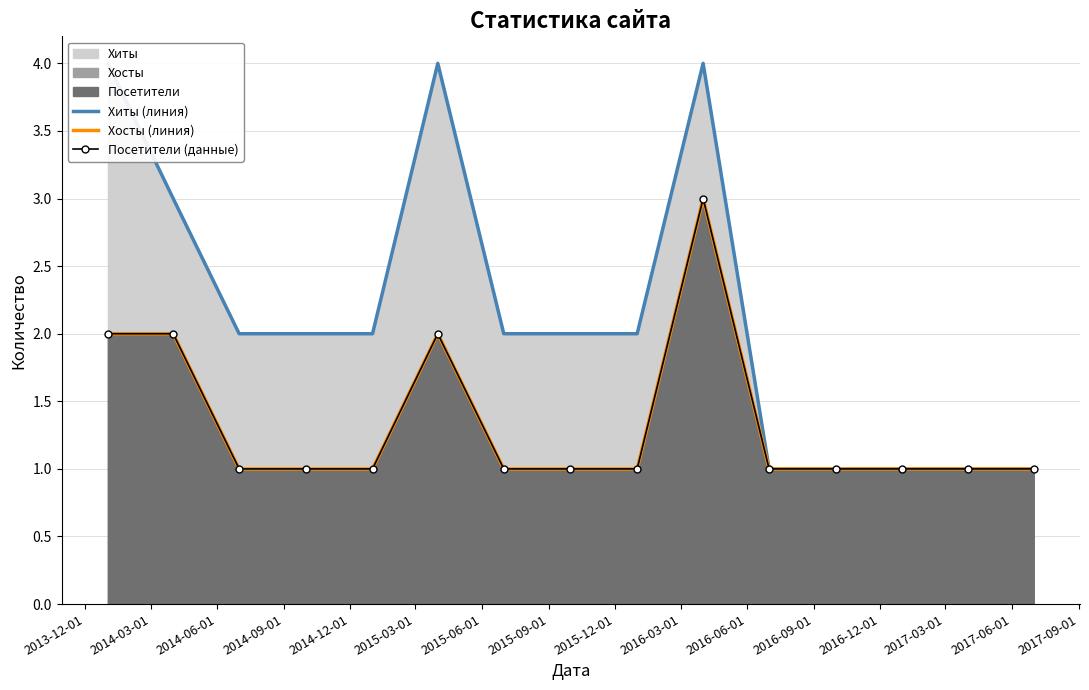

Does the chart have visible grid lines?

Yes